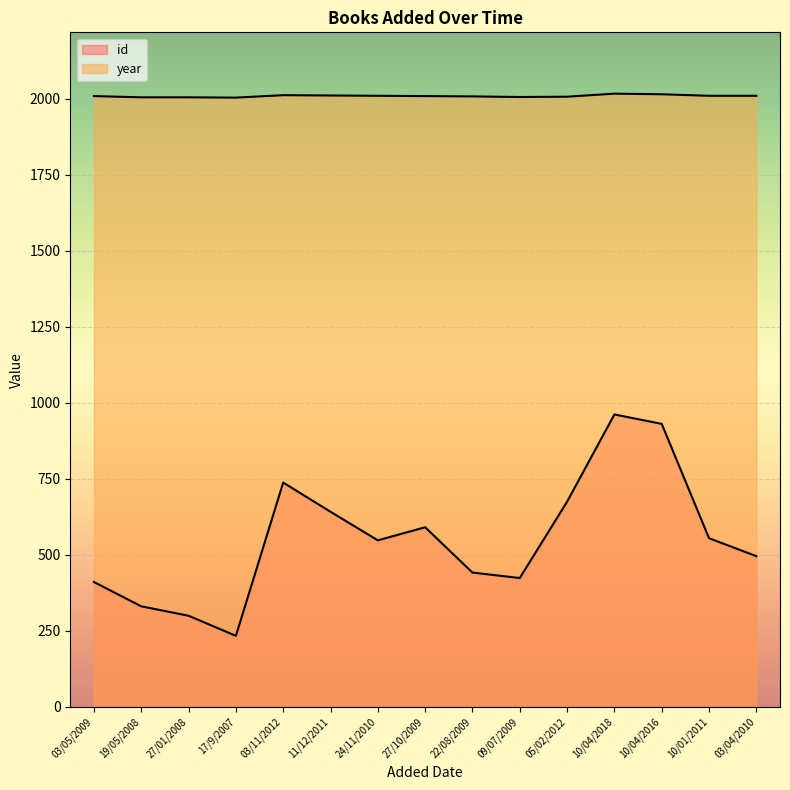

Reading left to right, transcribe all the data shown in this chart.

id: 411	331	300	234	738	642	548	591	442	424	675	962	931	555	496
year: 2009	2005	2005	2004	2012	2011	2010	2009	2008	2006	2007	2017	2015	2010	2010